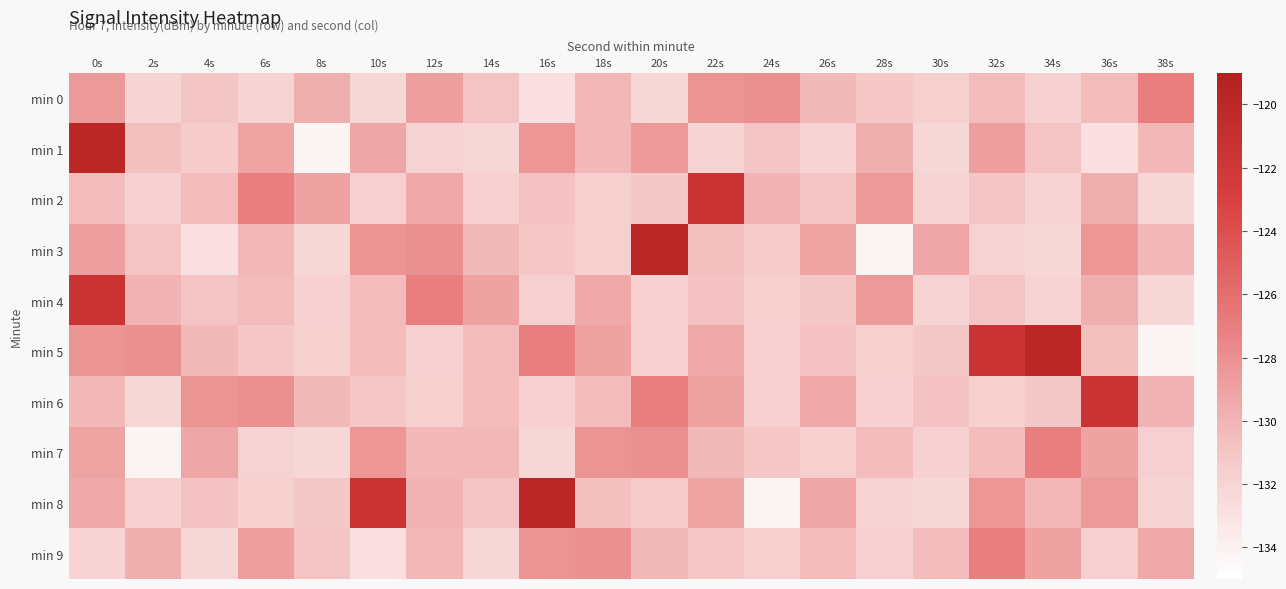

Rank the series by their maximum value, from lowest to highest.

min 0, min 7, min 9, min 2, min 4, min 6, min 1, min 3, min 5, min 8